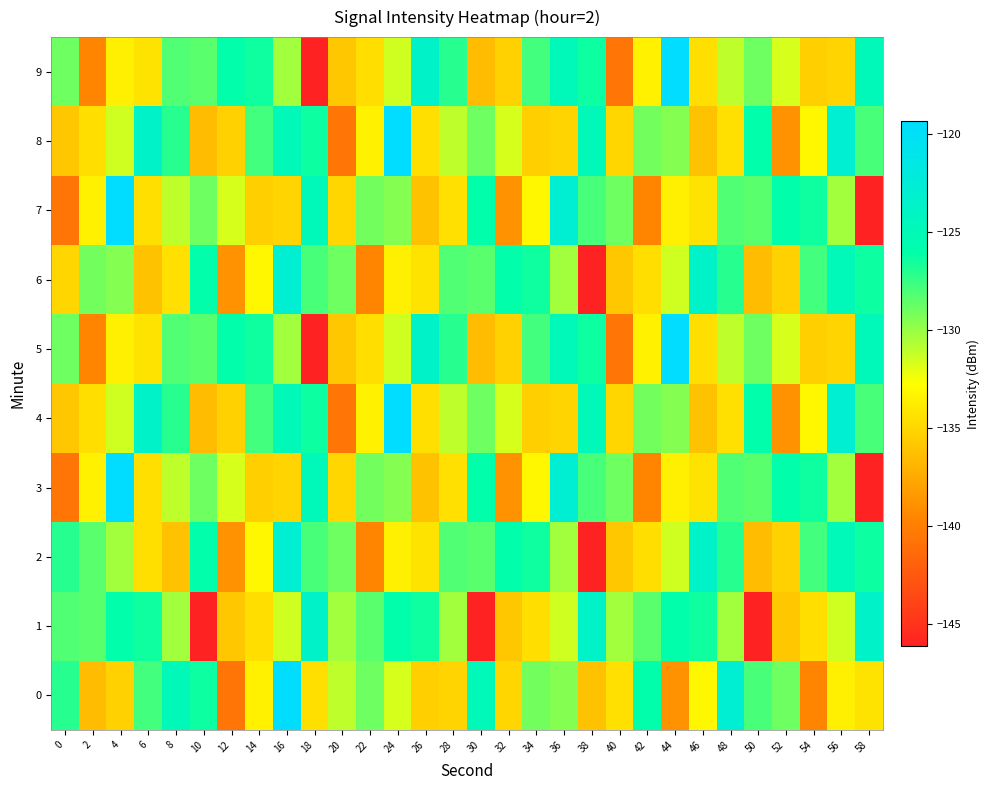

Reading left to right, list all the values displayed in this chart.

0: 0=-127.1	2=-136.5	4=-135.3	6=-127.8	8=-124.9	10=-126.4	12=-140.7	14=-133.5	16=-119.3	18=-134.5	20=-131.0	22=-128.9	24=-131.7	26=-135.4	28=-135.1	30=-124.9	32=-135.0	34=-129.1	36=-129.5	38=-136.1	40=-134.5	42=-125.9	44=-138.8	46=-133.2	48=-122.9	50=-127.9	52=-129.0	54=-139.6	56=-133.6	58=-134.3
1: 0=-128.1	2=-128.4	4=-126.0	6=-126.4	8=-130.3	10=-146.2	12=-135.9	14=-134.5	16=-131.5	18=-123.6	20=-130.3	22=-128.4	24=-126.0	26=-126.4	28=-130.3	30=-146.2	32=-135.9	34=-134.5	36=-131.5	38=-123.6	40=-130.3	42=-128.4	44=-126.0	46=-126.4	48=-130.3	50=-146.2	52=-135.9	54=-134.5	56=-131.5	58=-123.6
2: 0=-127.1	2=-128.4	4=-130.3	6=-134.5	8=-136.1	10=-125.9	12=-138.8	14=-133.2	16=-122.9	18=-127.9	20=-129.0	22=-139.6	24=-133.6	26=-134.3	28=-128.1	30=-128.4	32=-126.0	34=-126.4	36=-130.3	38=-146.2	40=-135.9	42=-134.5	44=-131.5	46=-123.6	48=-127.1	50=-136.5	52=-135.3	54=-127.8	56=-124.9	58=-126.4
3: 0=-140.7	2=-133.5	4=-119.3	6=-134.5	8=-131.0	10=-128.9	12=-131.7	14=-135.4	16=-135.1	18=-124.9	20=-135.0	22=-129.1	24=-129.5	26=-136.1	28=-134.5	30=-125.9	32=-138.8	34=-133.2	36=-122.9	38=-127.9	40=-129.0	42=-139.6	44=-133.6	46=-134.3	48=-128.1	50=-128.4	52=-126.0	54=-126.4	56=-130.3	58=-146.2
4: 0=-135.9	2=-134.5	4=-131.5	6=-123.6	8=-127.1	10=-136.5	12=-135.3	14=-127.8	16=-124.9	18=-126.4	20=-140.7	22=-133.5	24=-119.3	26=-134.5	28=-131.0	30=-128.9	32=-131.7	34=-135.4	36=-135.1	38=-124.9	40=-135.0	42=-129.1	44=-129.5	46=-136.1	48=-134.5	50=-125.9	52=-138.8	54=-133.2	56=-122.9	58=-127.9
5: 0=-129.0	2=-139.6	4=-133.6	6=-134.3	8=-128.1	10=-128.4	12=-126.0	14=-126.4	16=-130.3	18=-146.2	20=-135.9	22=-134.5	24=-131.5	26=-123.6	28=-127.1	30=-136.5	32=-135.3	34=-127.8	36=-124.9	38=-126.4	40=-140.7	42=-133.5	44=-119.3	46=-134.5	48=-131.0	50=-128.9	52=-131.7	54=-135.4	56=-135.1	58=-124.9
6: 0=-135.0	2=-129.1	4=-129.5	6=-136.1	8=-134.5	10=-125.9	12=-138.8	14=-133.2	16=-122.9	18=-127.9	20=-129.0	22=-139.6	24=-133.6	26=-134.3	28=-128.1	30=-128.4	32=-126.0	34=-126.4	36=-130.3	38=-146.2	40=-135.9	42=-134.5	44=-131.5	46=-123.6	48=-127.1	50=-136.5	52=-135.3	54=-127.8	56=-124.9	58=-126.4
7: 0=-140.7	2=-133.5	4=-119.3	6=-134.5	8=-131.0	10=-128.9	12=-131.7	14=-135.4	16=-135.1	18=-124.9	20=-135.0	22=-129.1	24=-129.5	26=-136.1	28=-134.5	30=-125.9	32=-138.8	34=-133.2	36=-122.9	38=-127.9	40=-129.0	42=-139.6	44=-133.6	46=-134.3	48=-128.1	50=-128.4	52=-126.0	54=-126.4	56=-130.3	58=-146.2
8: 0=-135.9	2=-134.5	4=-131.5	6=-123.6	8=-127.1	10=-136.5	12=-135.3	14=-127.8	16=-124.9	18=-126.4	20=-140.7	22=-133.5	24=-119.3	26=-134.5	28=-131.0	30=-128.9	32=-131.7	34=-135.4	36=-135.1	38=-124.9	40=-135.0	42=-129.1	44=-129.5	46=-136.1	48=-134.5	50=-125.9	52=-138.8	54=-133.2	56=-122.9	58=-127.9
9: 0=-129.0	2=-139.6	4=-133.6	6=-134.3	8=-128.1	10=-128.4	12=-126.0	14=-126.4	16=-130.3	18=-146.2	20=-135.9	22=-134.5	24=-131.5	26=-123.6	28=-127.1	30=-136.5	32=-135.3	34=-127.8	36=-124.9	38=-126.4	40=-140.7	42=-133.5	44=-119.3	46=-134.5	48=-131.0	50=-128.9	52=-131.7	54=-135.4	56=-135.1	58=-124.9